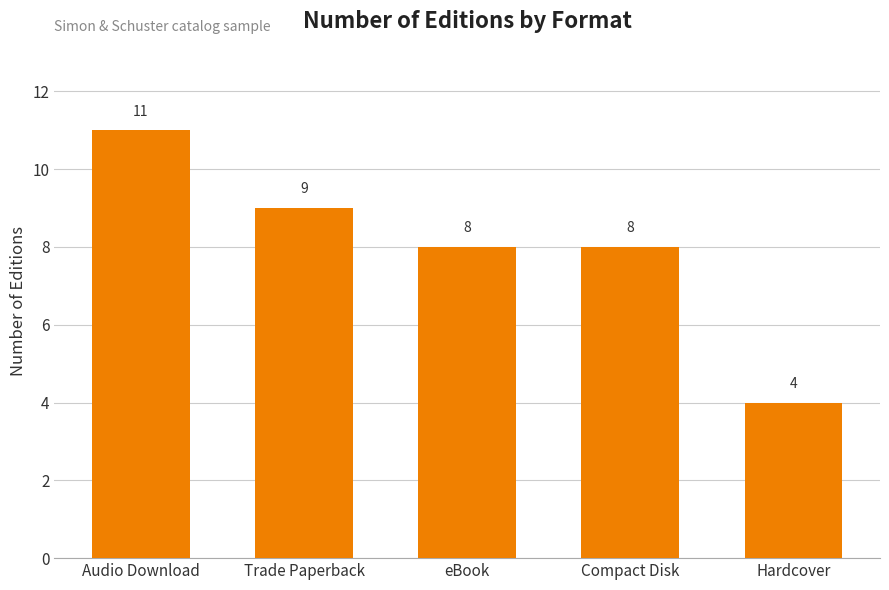

What is the approximate value at Audio Download?

11